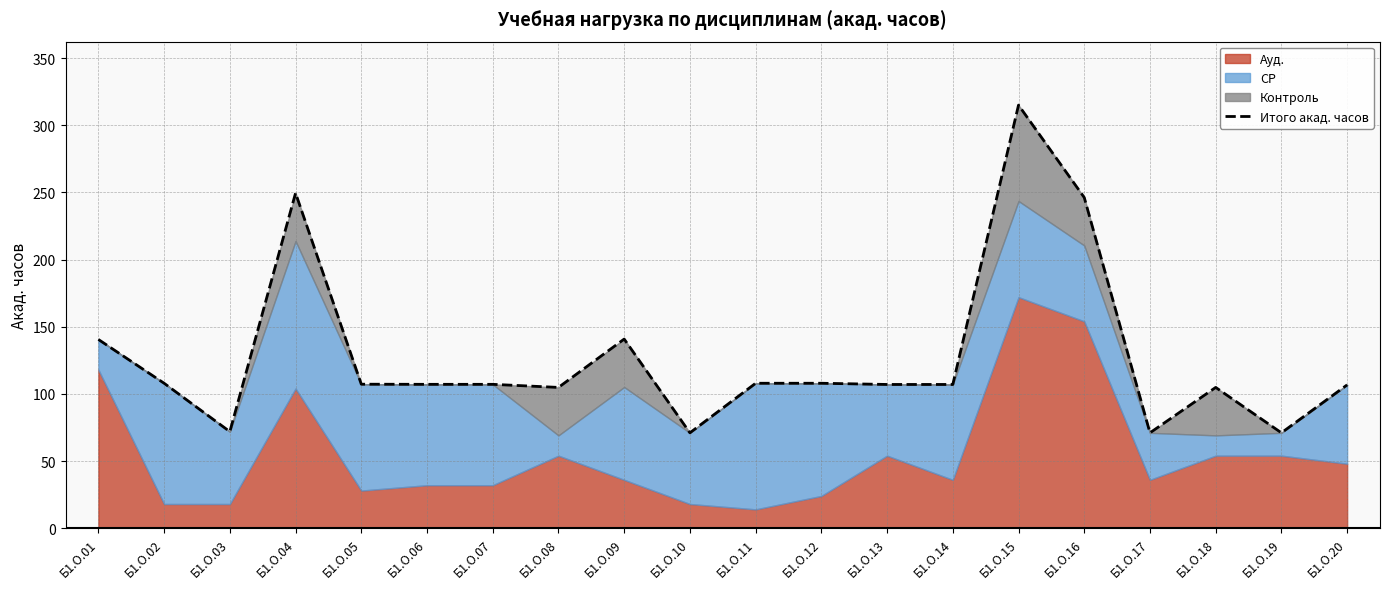

True or false: the data shows 107.1 at Б1.О.07.

True